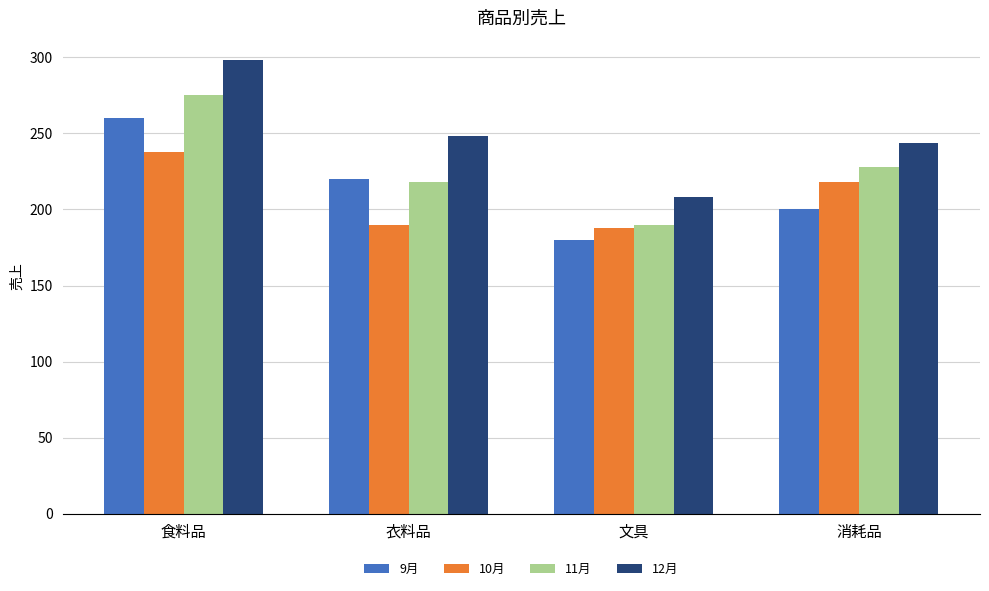

The 11月 series shows 384 at 衣料品. True or false?

False